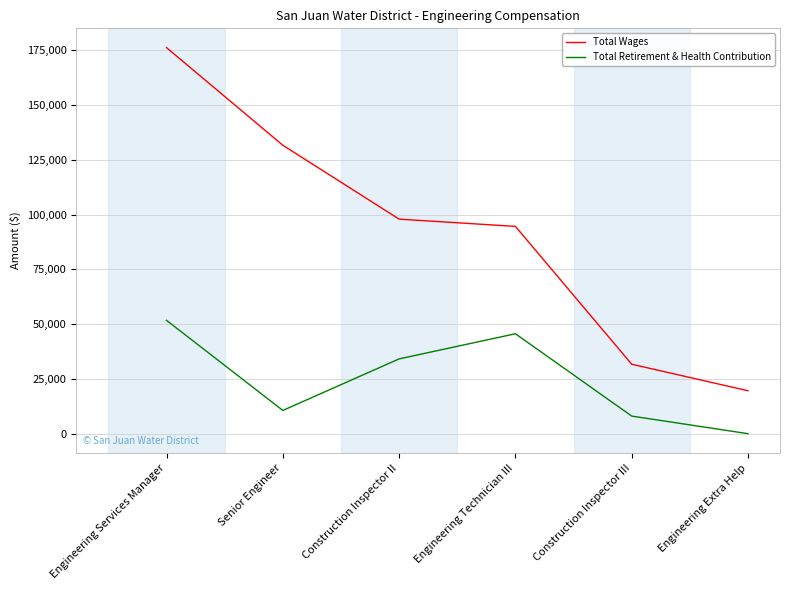

What is the sum of the Total Wages values at Engineering Extra Help and Engineering Technician III?

114198